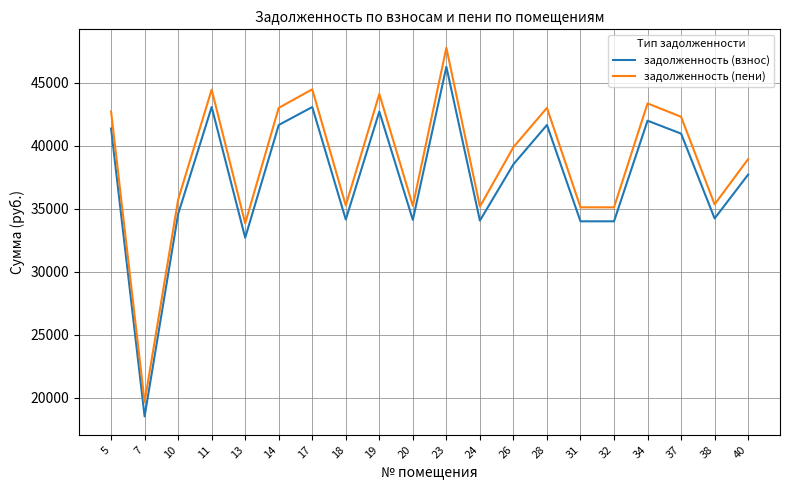

At how many categories does at least one series exceed 45201?

1